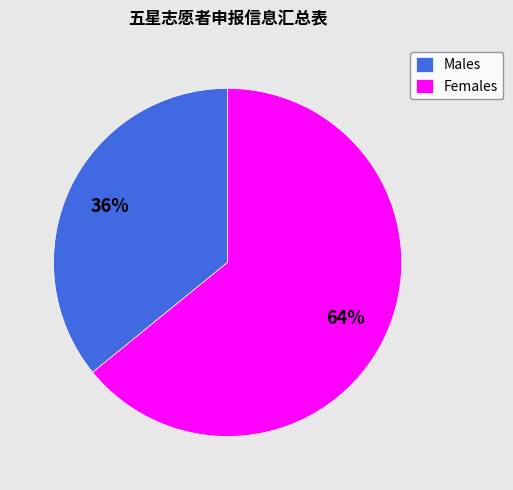

The Females slice represents 77% of the pie. True or false?

False